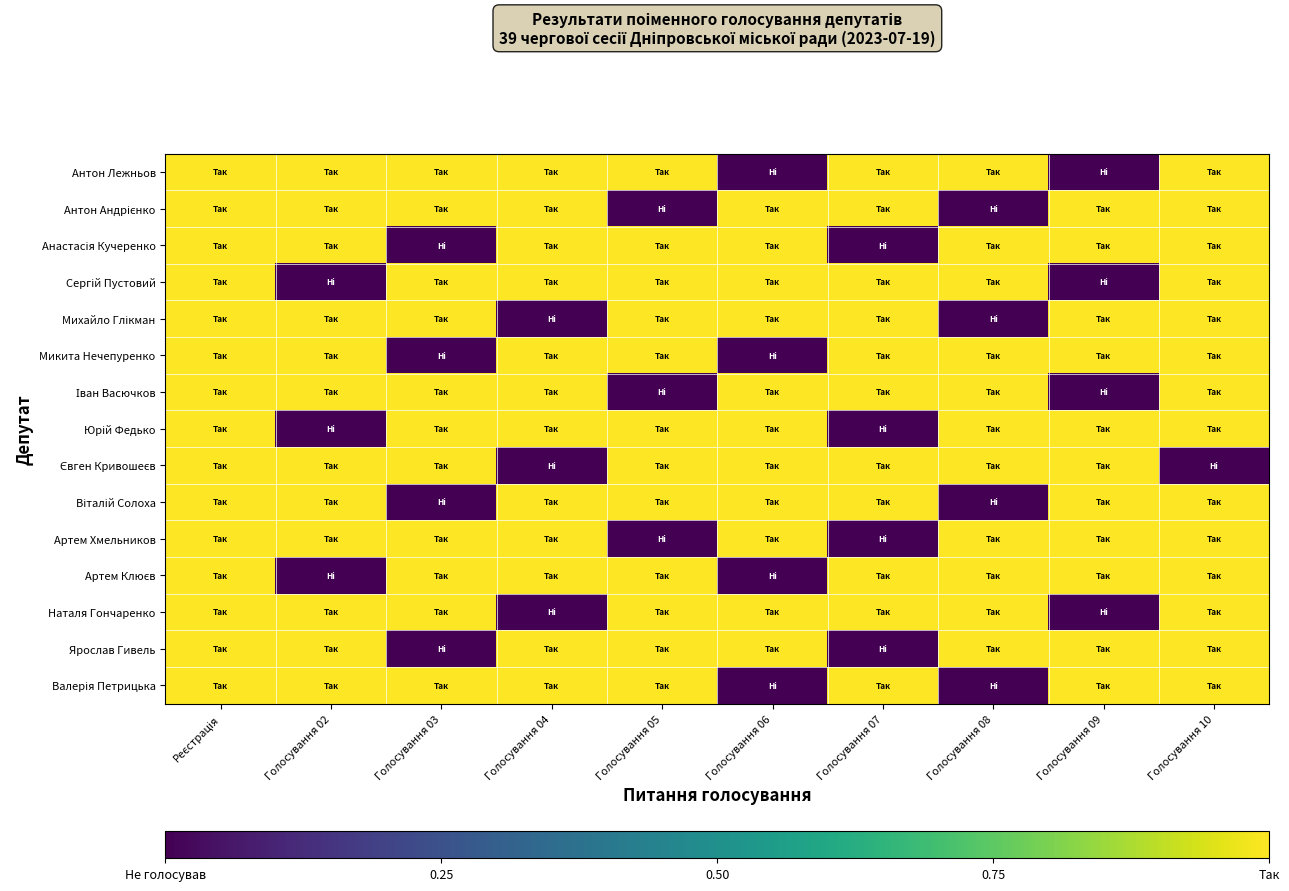

Which series has the largest range (max minus min)?

Антон Лежньов